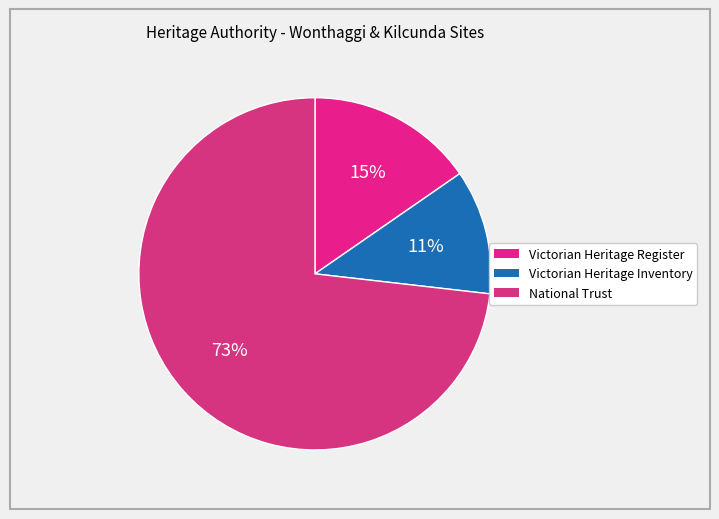

The Victorian Heritage Register slice represents 15% of the pie. True or false?

True